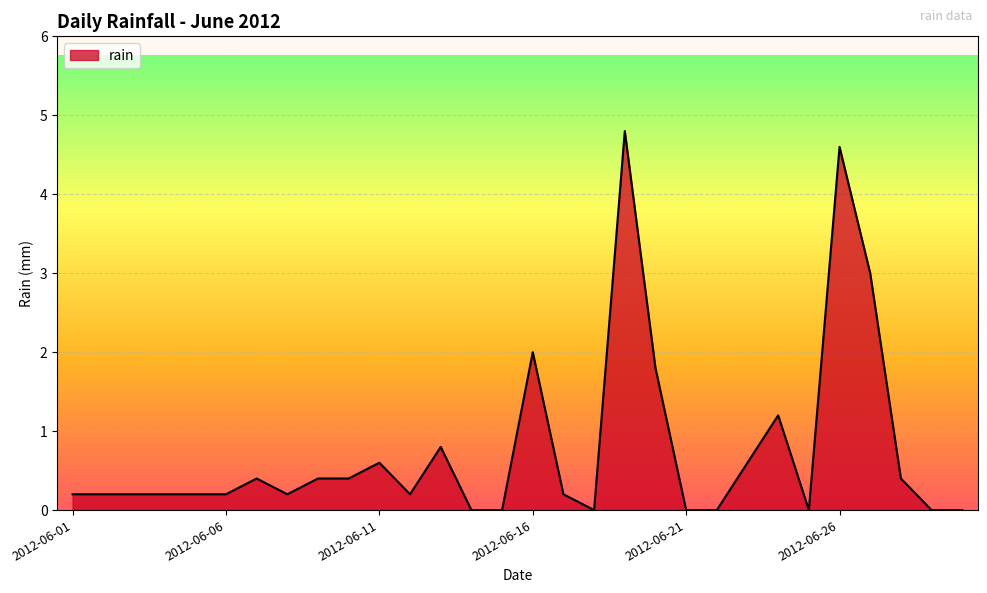

What is the difference between the maximum and minimum values?

4.8